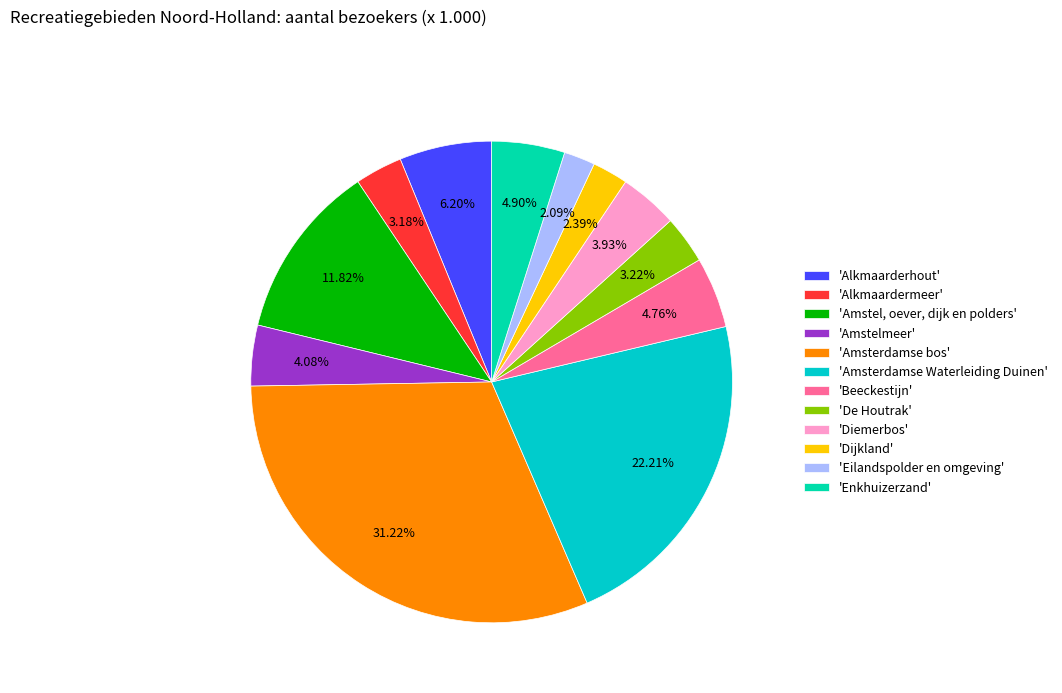

How many slices are in this pie chart?

12